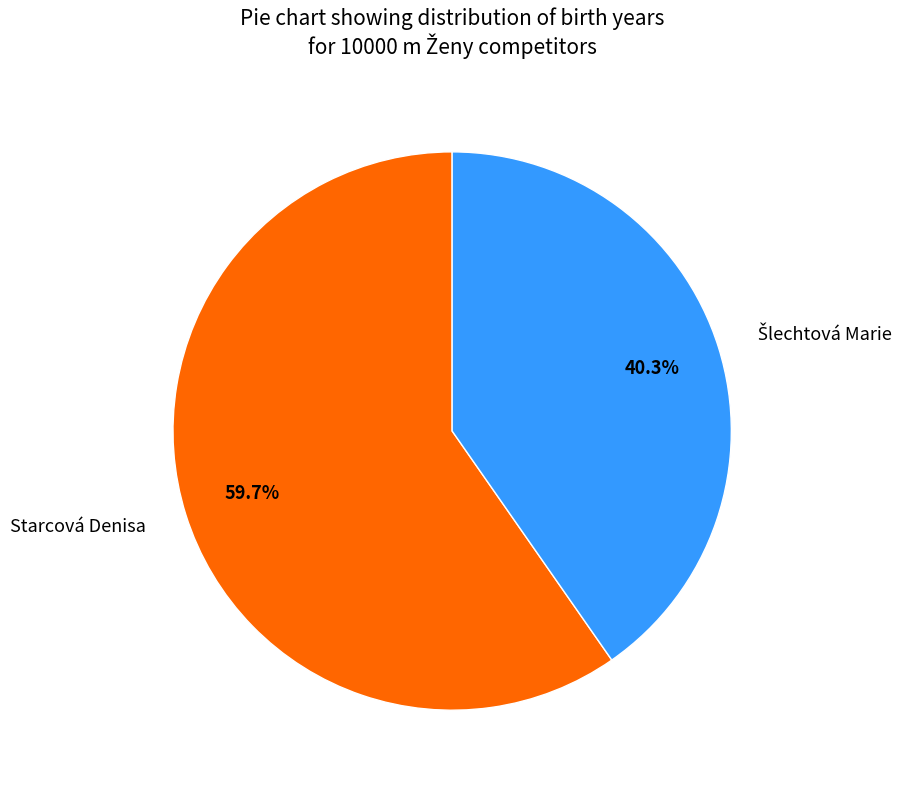

Which category has the biggest portion of the pie?

Starcová Denisa